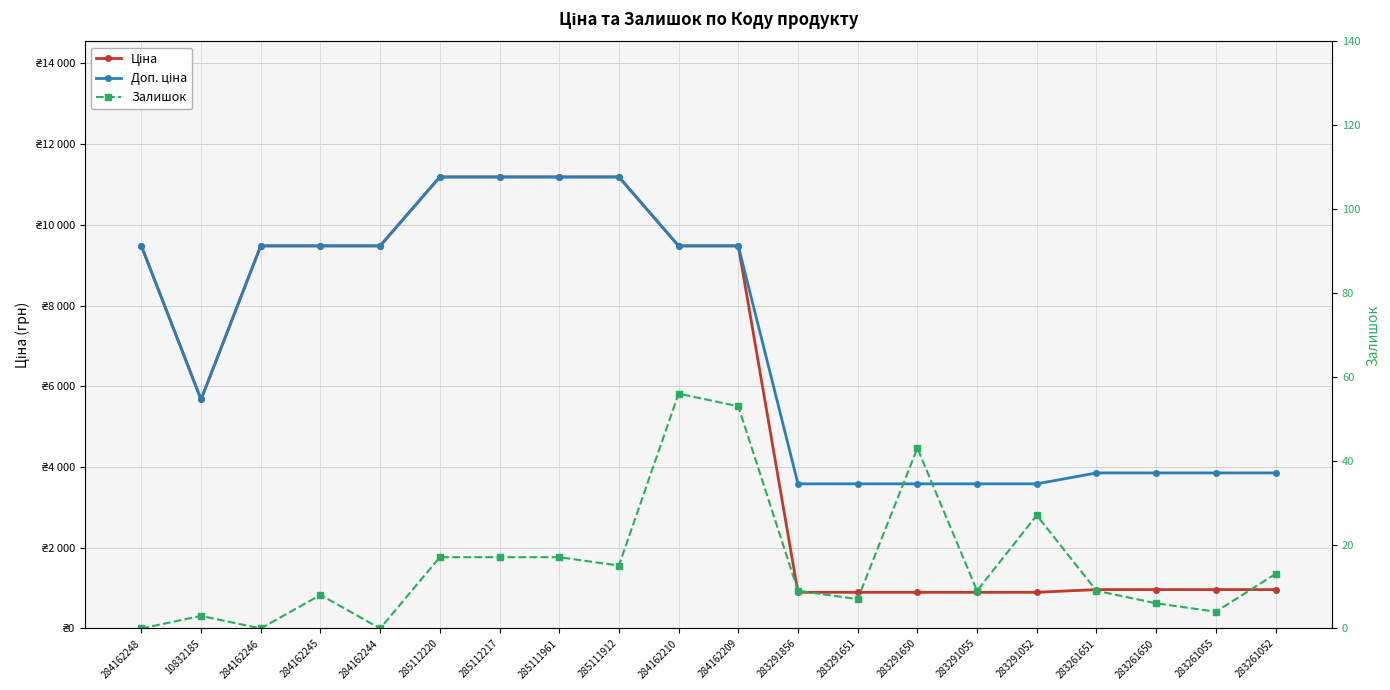

What is the difference between the maximum and second lowest values in the Залишок series?

56.0